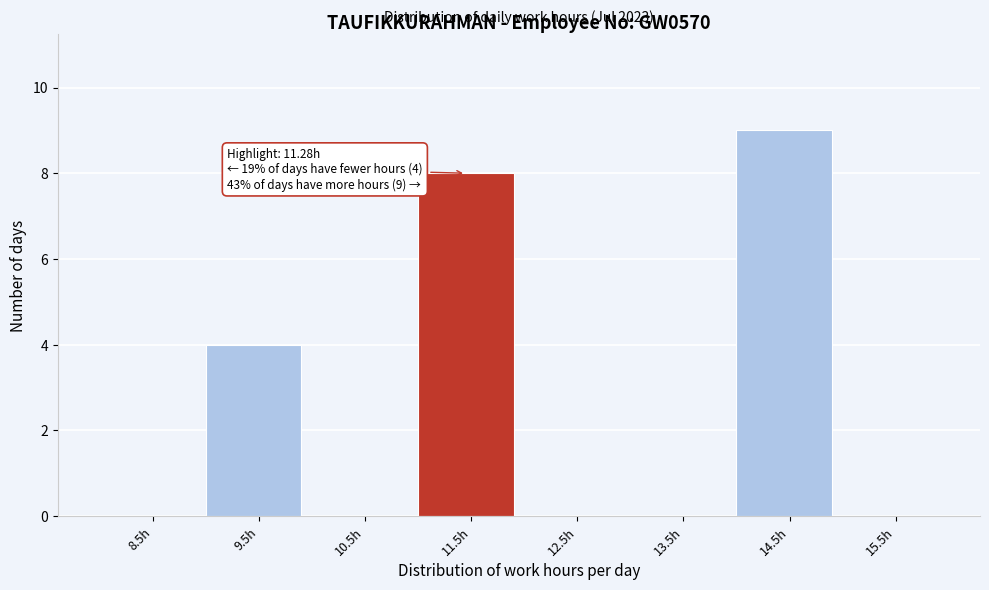

Which range on the x-axis has the tallest bar?

14 to 15